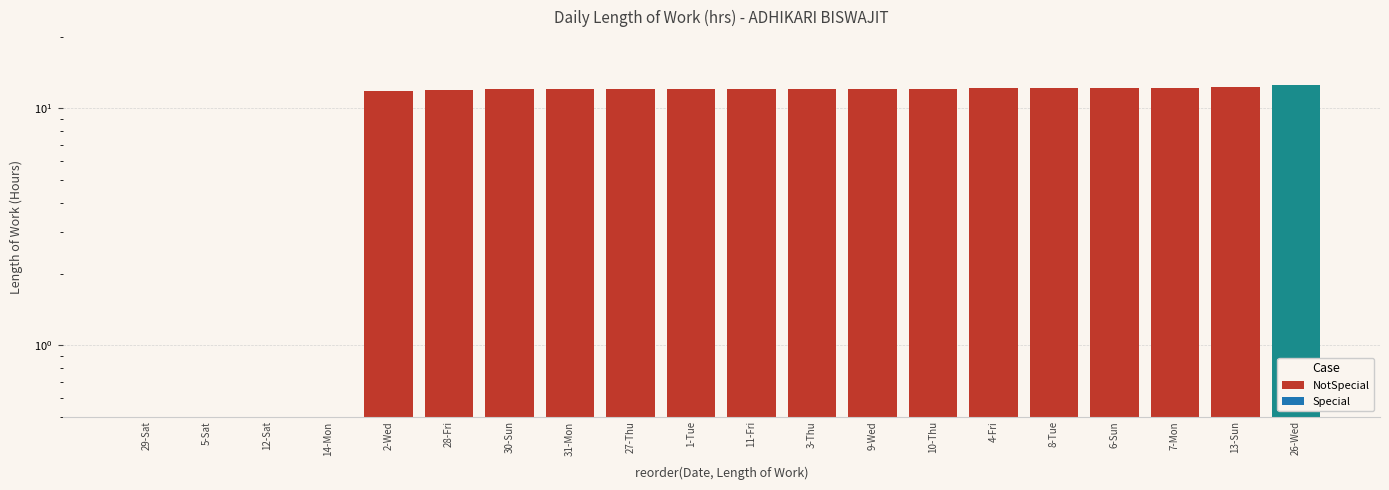

What is the label of the 14th bar from the left?

10-Thu